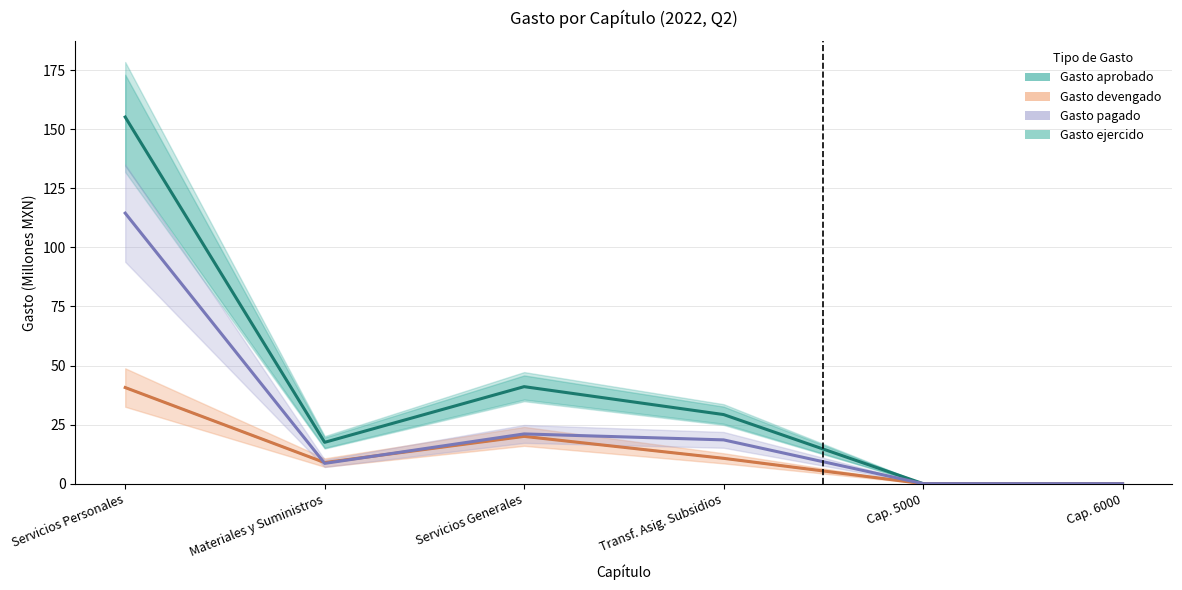

What is the sum of the Gasto devengado values at Servicios Generales and Cap. 5000?

20.0